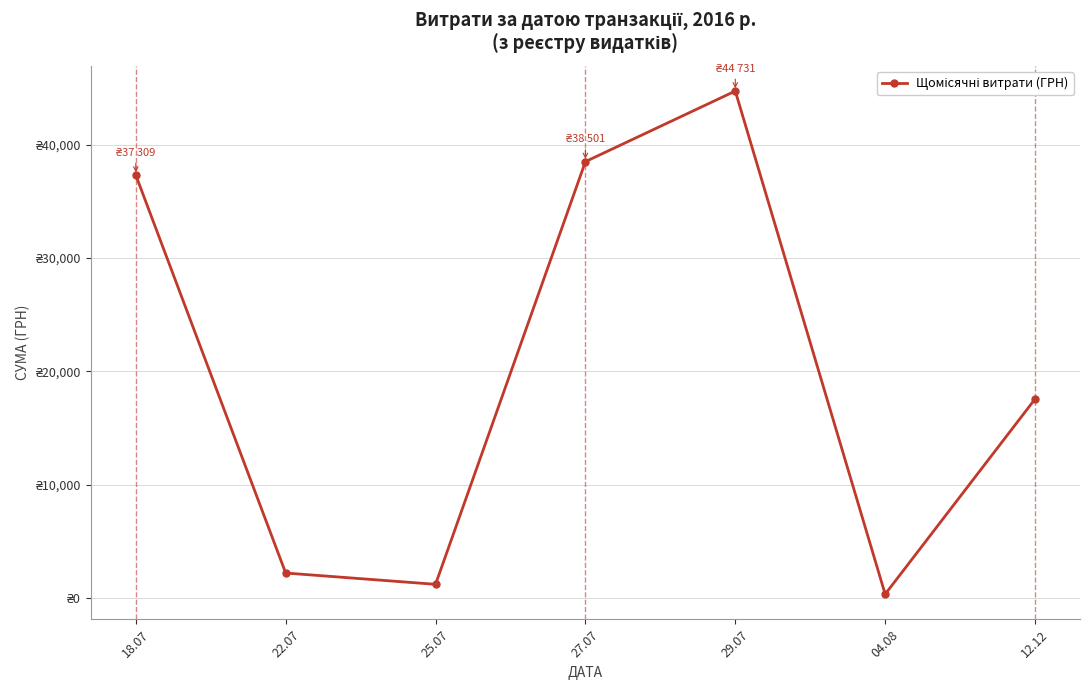

What is the change in value from 27.07 to 04.08?

-38179.5